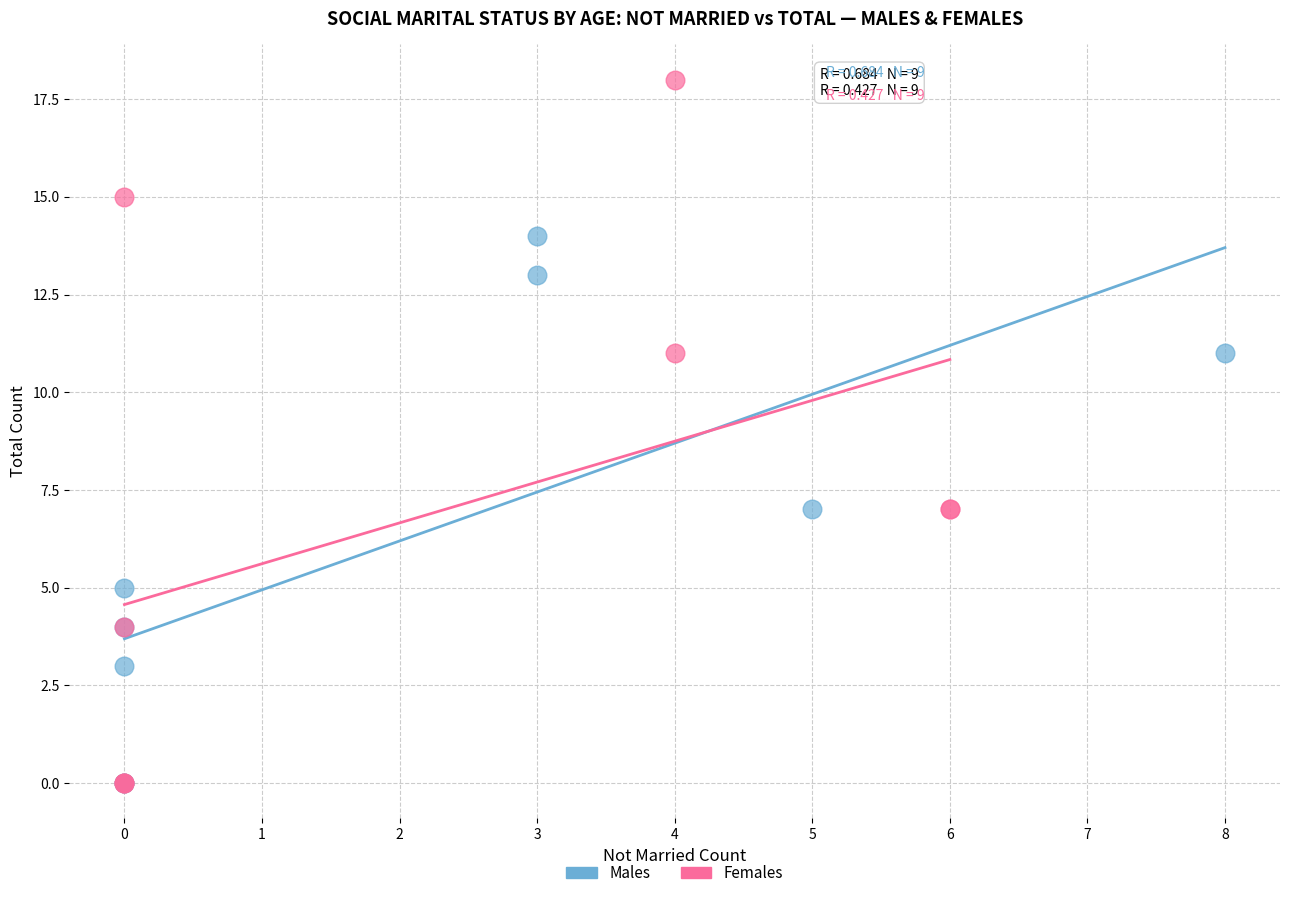

What are all the series names shown in the legend?

Males, Females